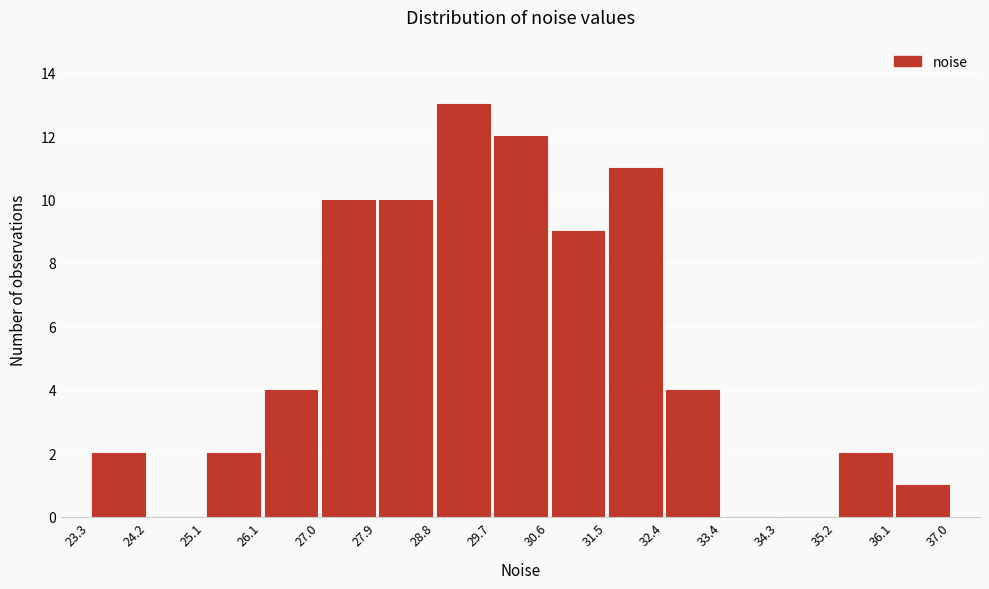

Over which range of the x-axis is the bar tallest?

28.8 to 29.7